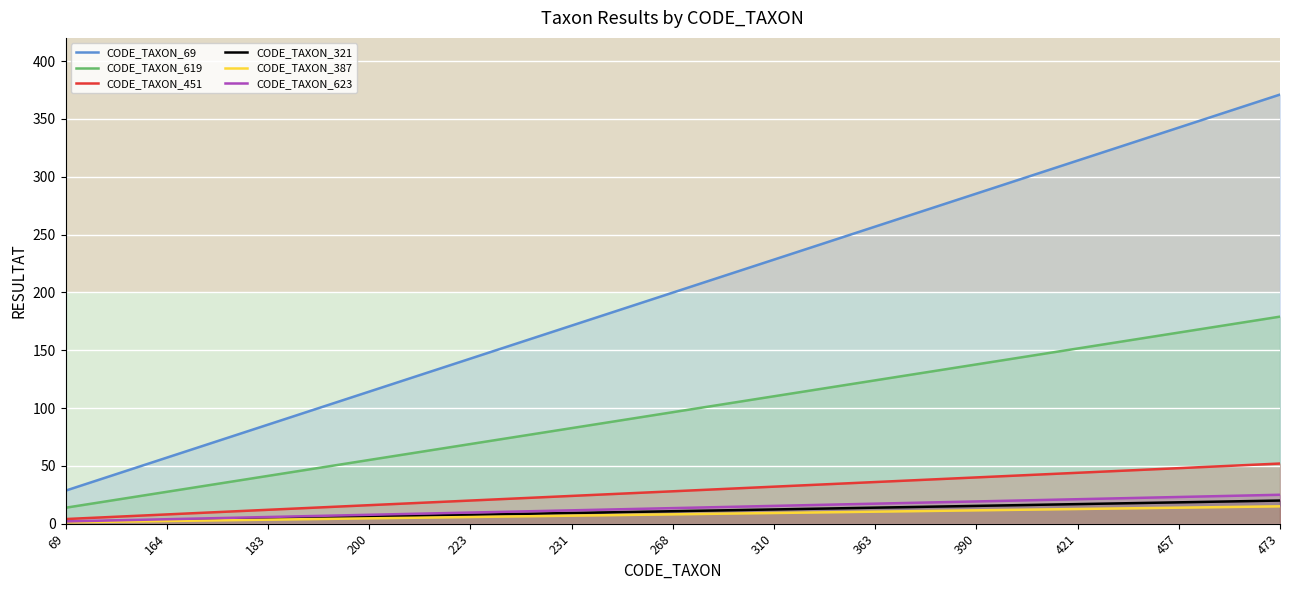

How many series are shown in this chart?

6